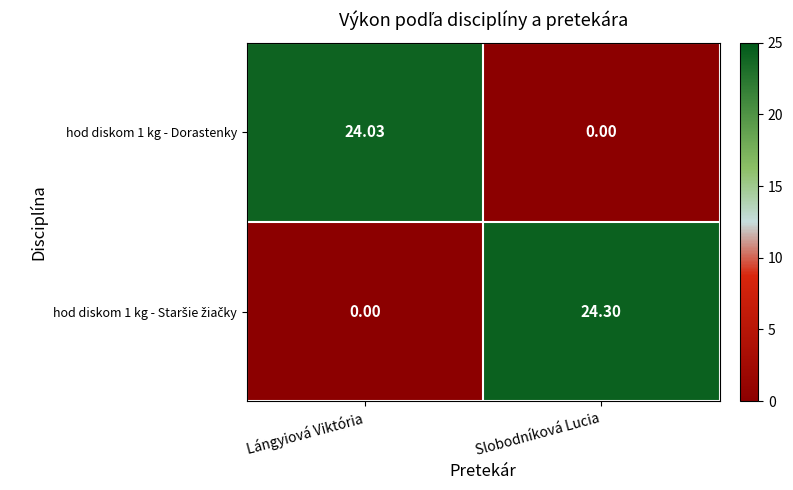

What is the spread (max minus min) of values at Lángyiová Viktória?

24.0